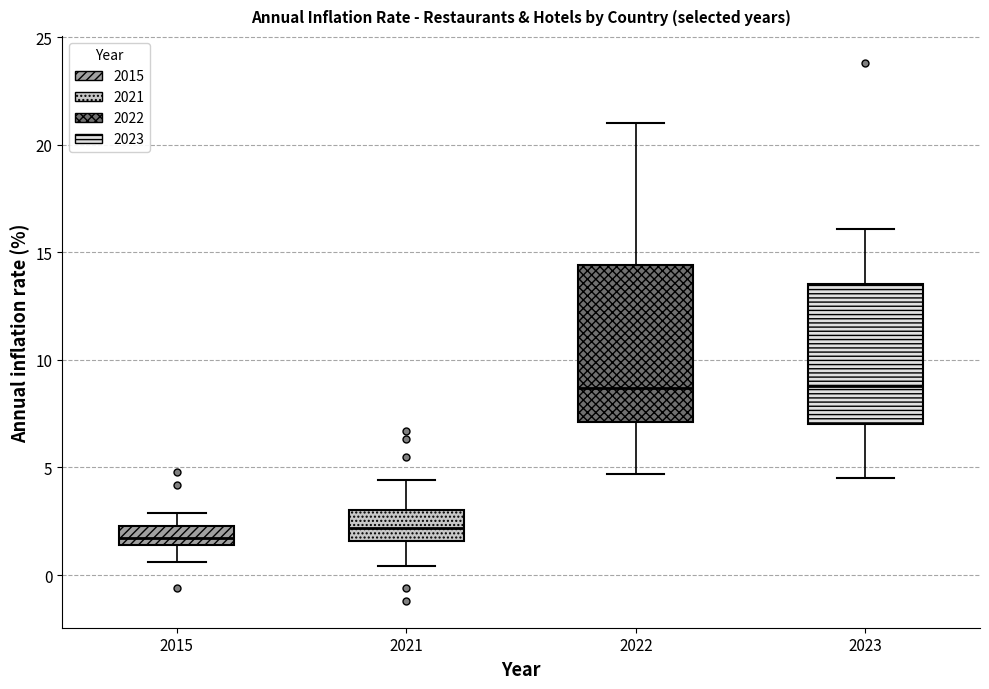

Reading left to right, read every box against the y-axis: the position of its median line, the range the box covers, and the ends of its whiskers. The values are not printed on the chart, so give them approximately, as read against the axis.

2015: median 1.5 (just above the box's lower edge), box 1.5 to 2.5, whiskers 0.5 to 3.0
2021: median 2.0, box 1.5 to 3.0, whiskers 0.5 to 4.5
2022: median 8.5, box 7.0 to 14.5, whiskers 4.5 to 21.0
2023: median 9.0, box 7.0 to 13.5, whiskers 4.5 to 16.0